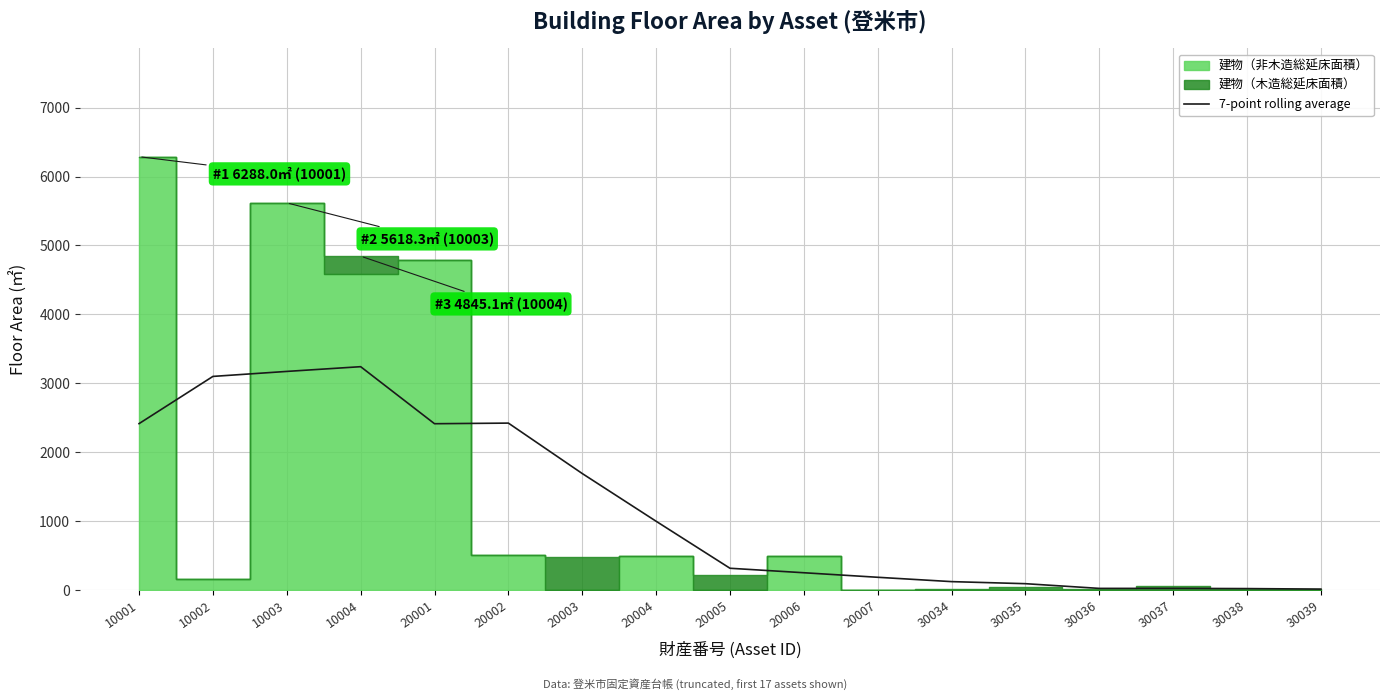

Where is the first local maximum?

10004